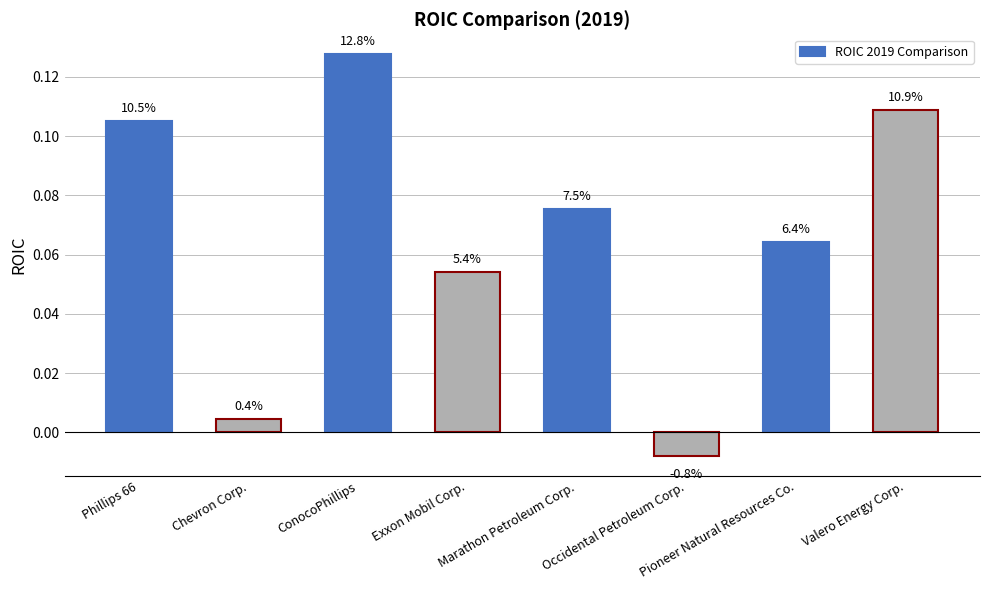

What is the difference between the values at Chevron Corp. and ConocoPhillips?

0.1